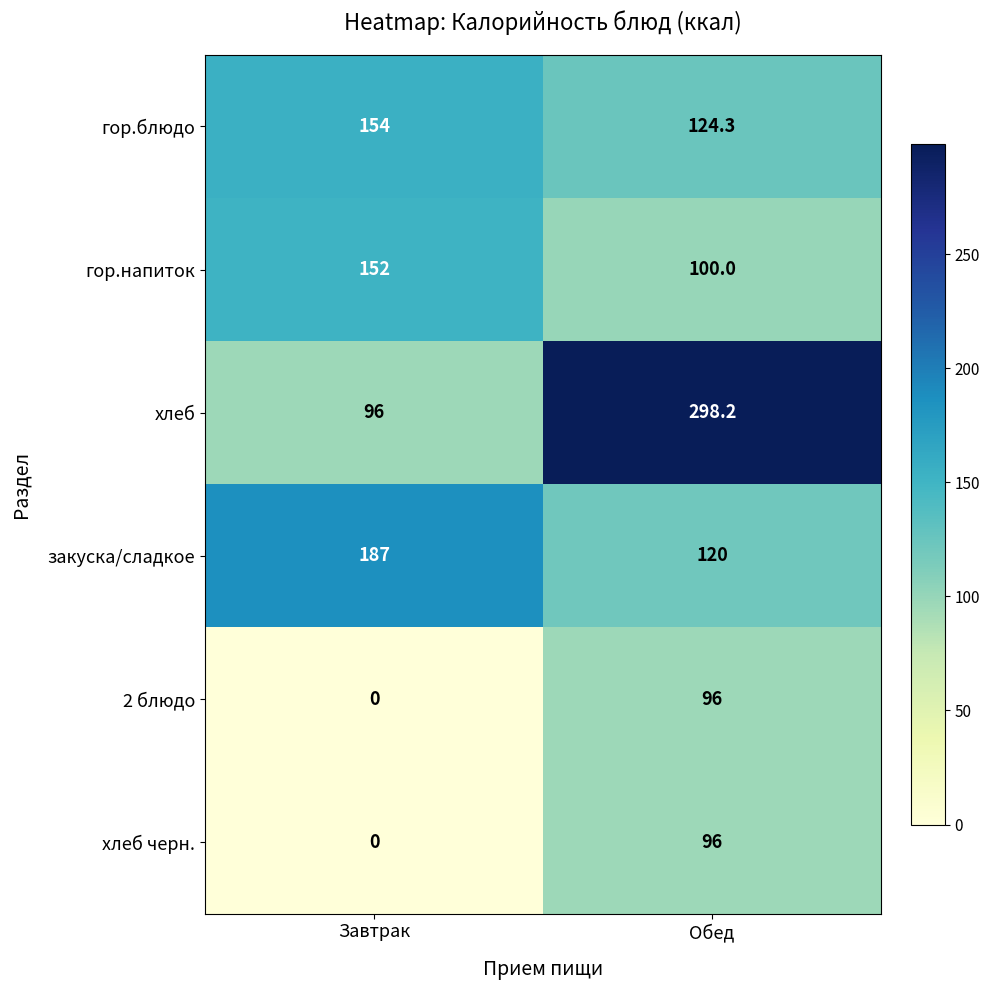

At how many categories does at least one series exceed 213?

1